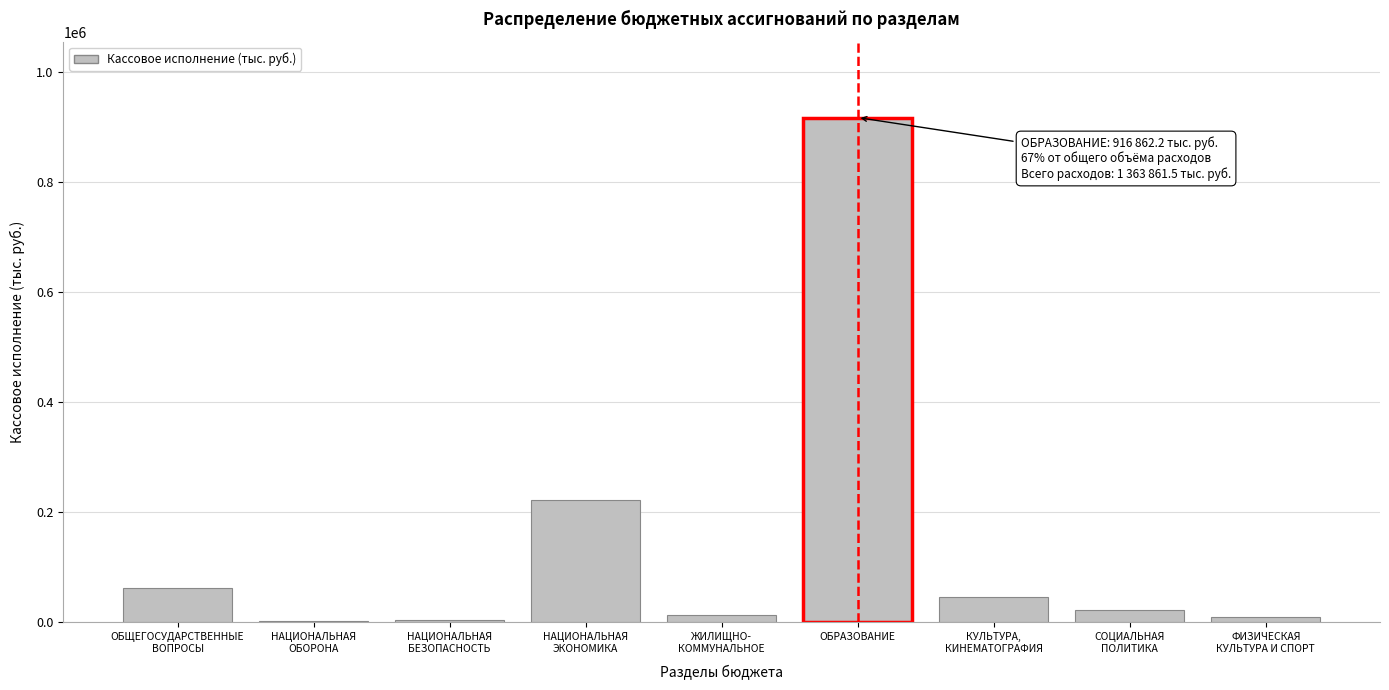

What is the sum of all values?

1300900.3